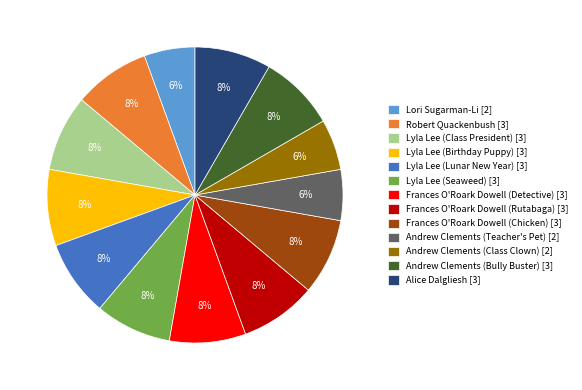

To the nearest percent, what is the average slice percentage?

8%